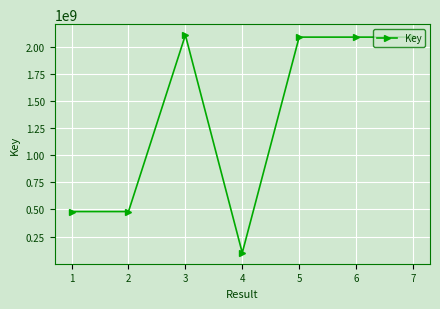

What is the approximate value at 1, to the nearest 100?

480300900